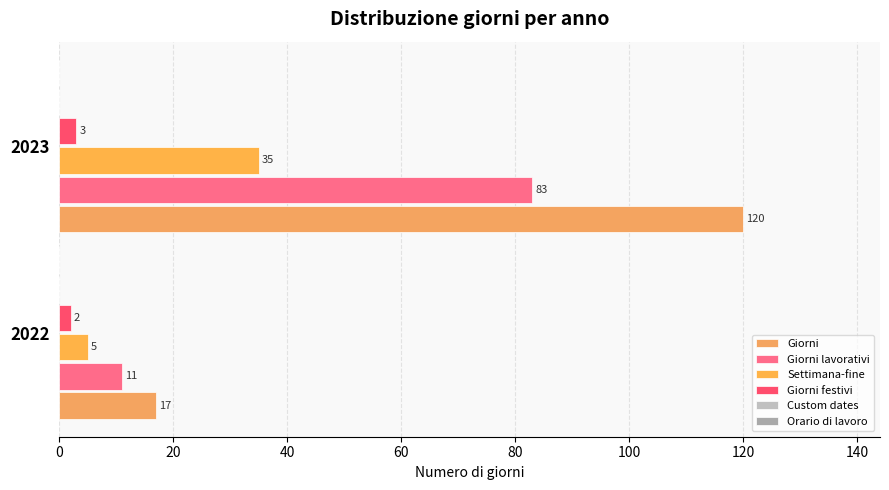

How many values in the Giorni series are below 120?

1